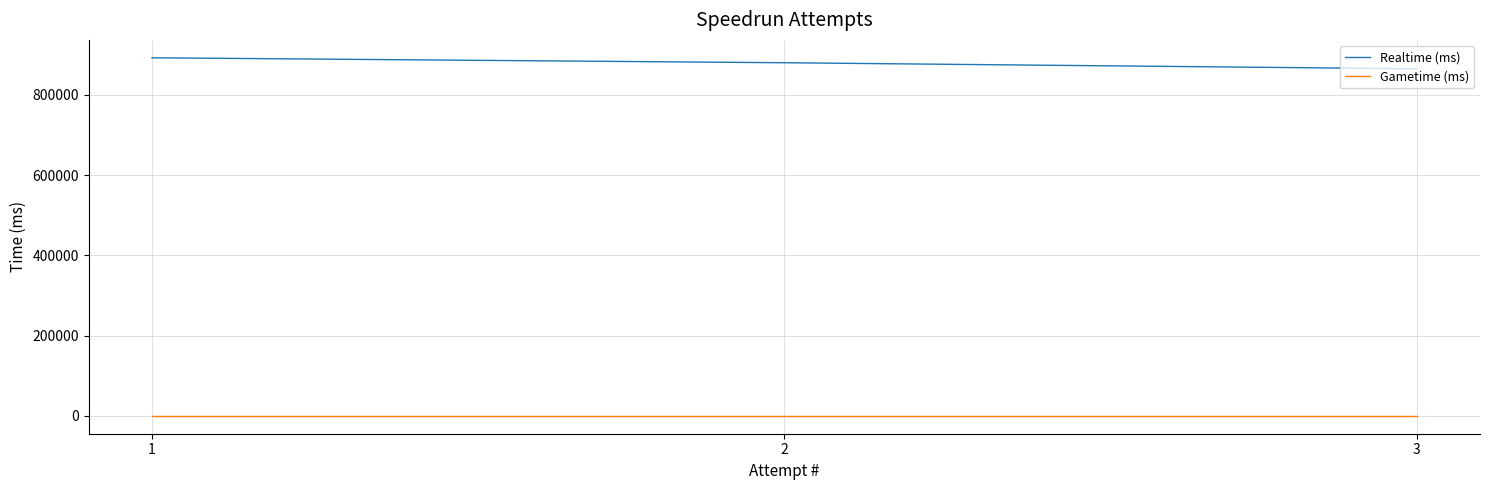

What is the difference between the highest and lowest values at 2?

879772